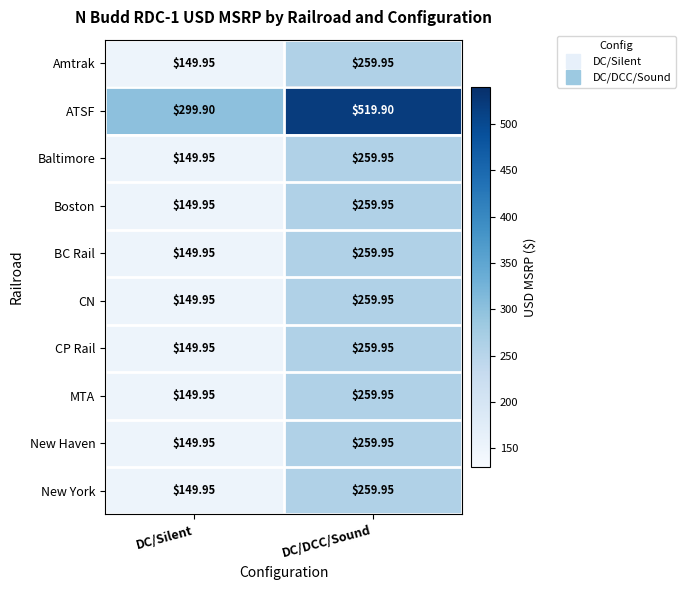

Between DC/Silent and DC/DCC/Sound, which series saw the biggest shift?

ATSF